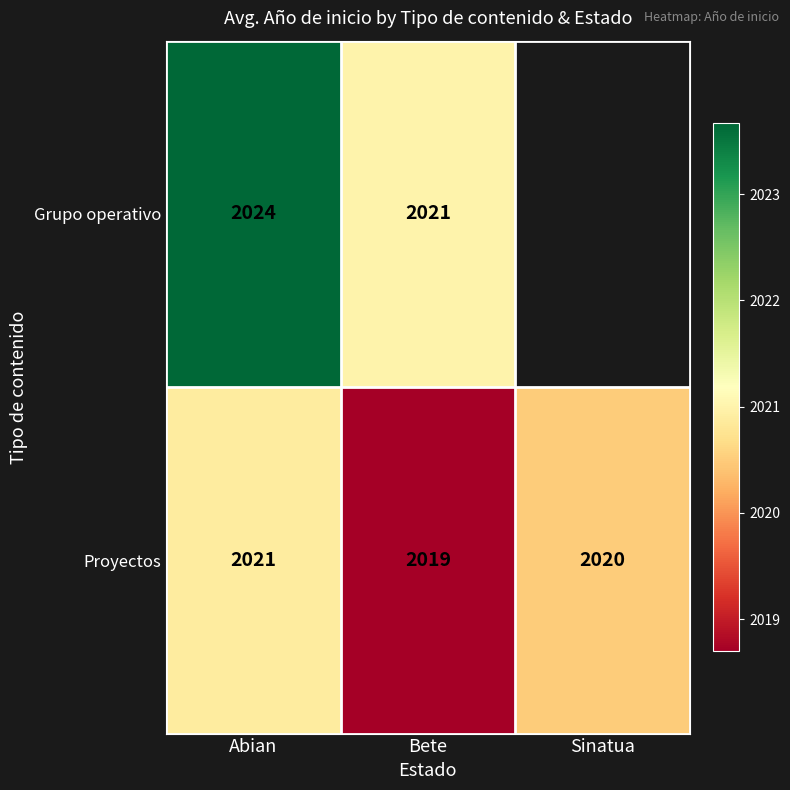

What is the average value of the Proyectos series?

2020.0